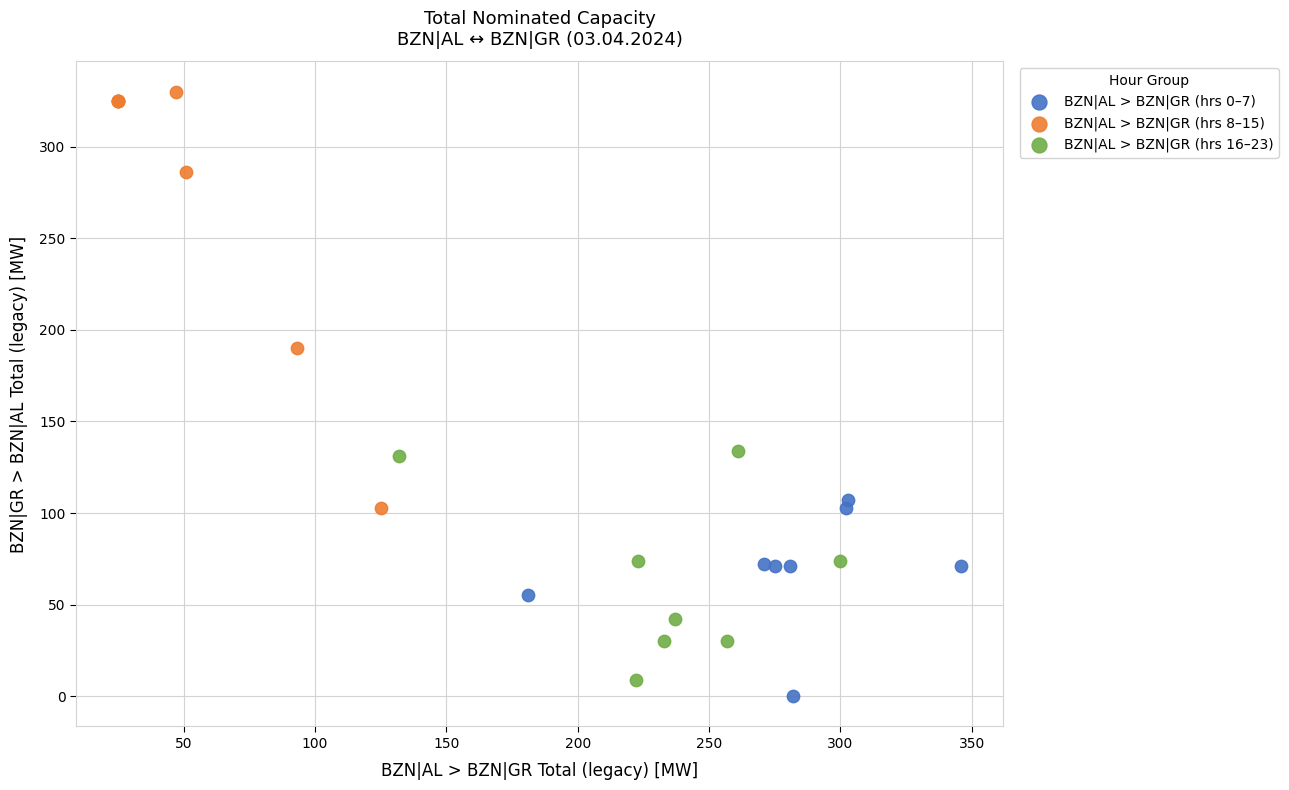

Which series contains the lowest Y value?

BZN|AL > BZN|GR (hrs 0–7)